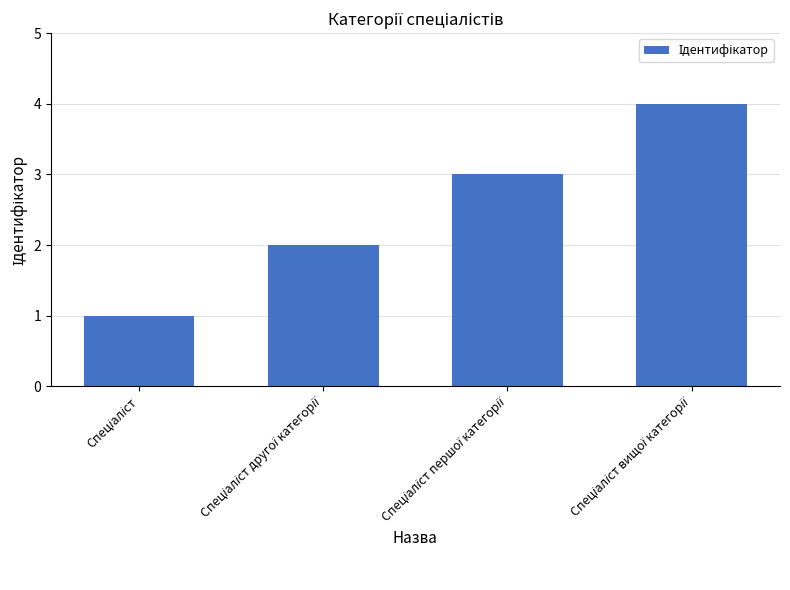

Reading right to left, what are all the values shown in this chart?

4	3	2	1